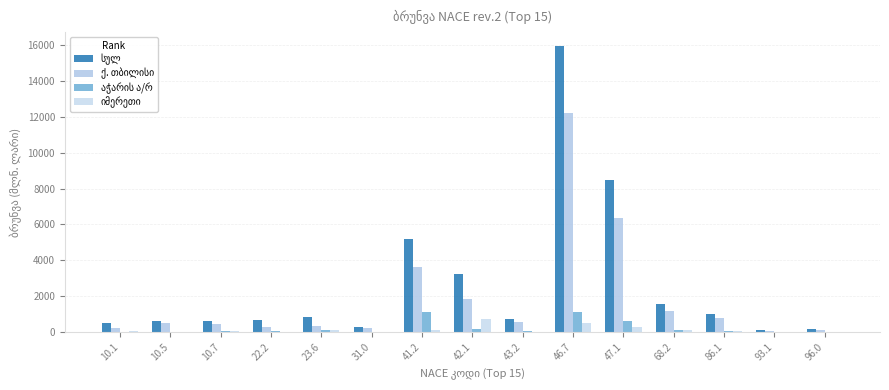

True or false: სულ has a value of 136.6 at 22.2.

False